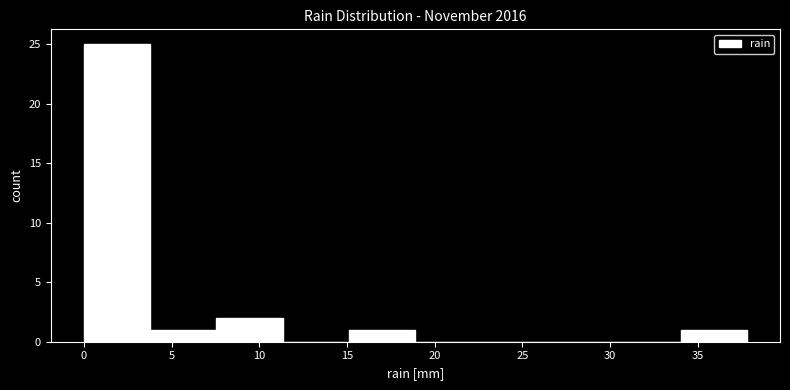

How tall is the bar that spans 15.0 to 19.0 on the x-axis? Neither the bar edges nor the heights are printed on the chart, so give them approximately, as read against the axes.

1